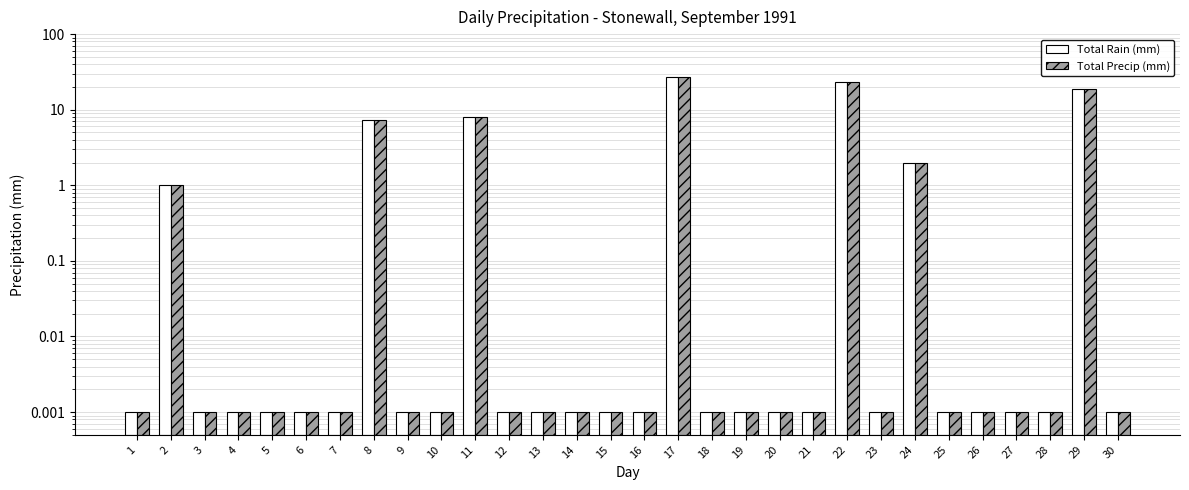

List the series in order of their peak value, lowest first.

Total Rain (mm), Total Precip (mm)